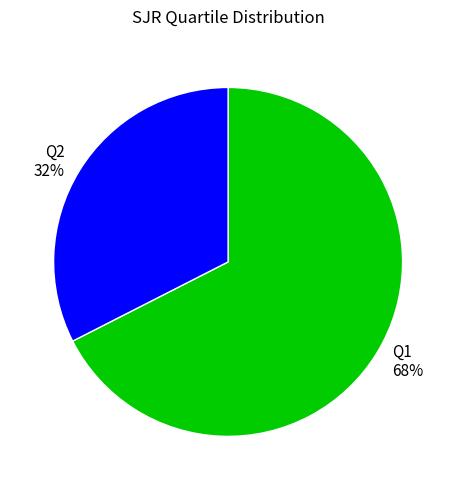

Does Q2 represent more than half of the total?

No